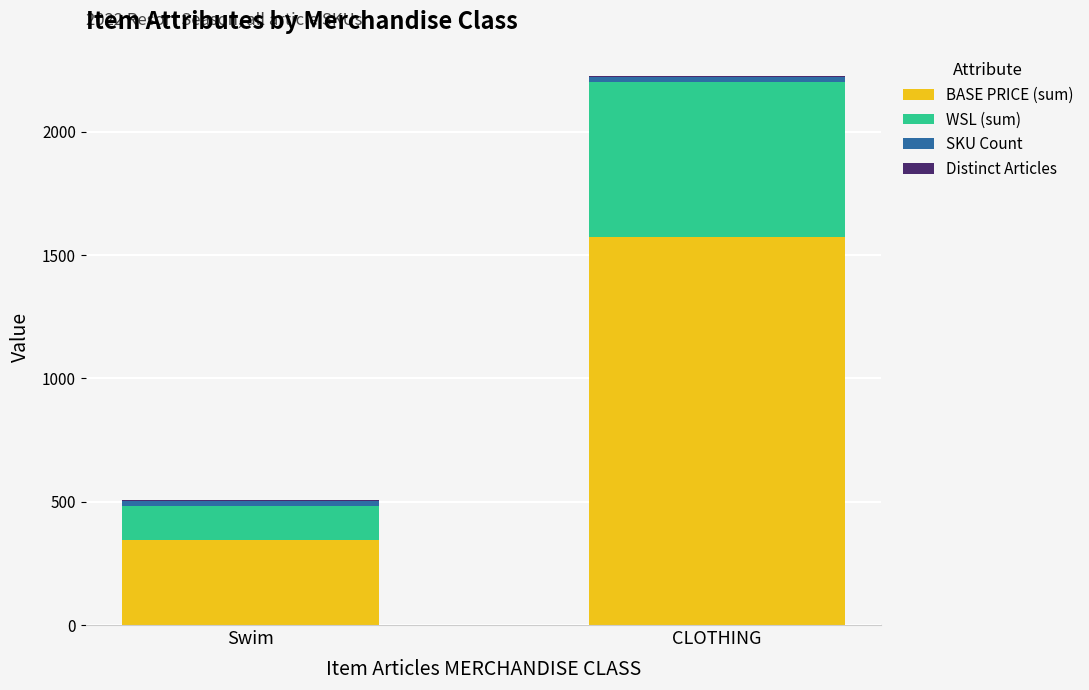

The BASE PRICE (sum) series shows 1574.0 at CLOTHING. True or false?

True